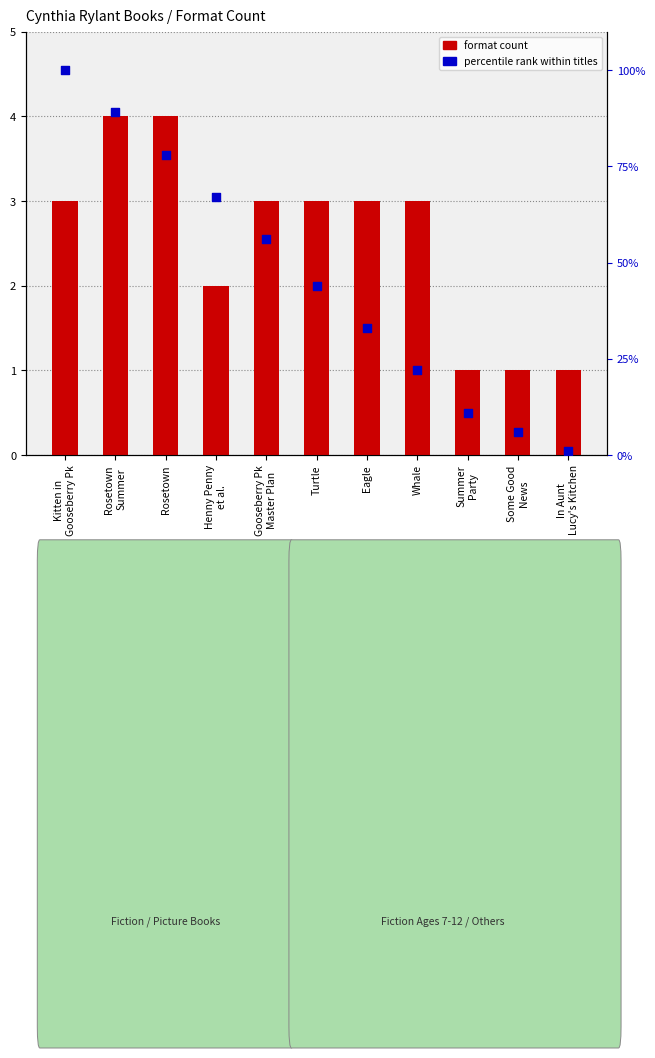

Which series has the widest spread of Y values?

percentile rank within titles